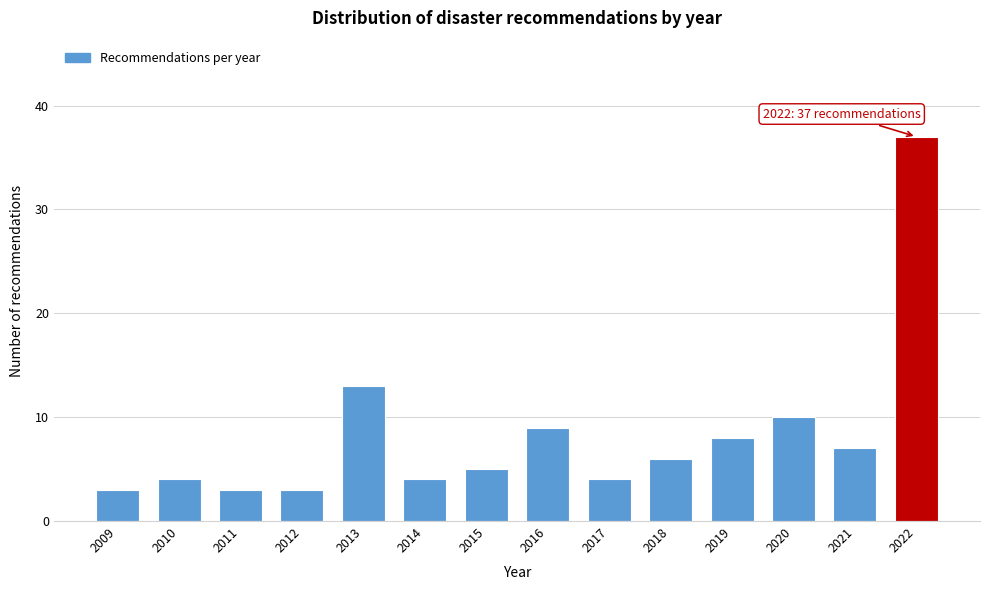

Reading left to right, what are all the values shown in this chart?

2009=3	2010=4	2011=3	2012=3	2013=13	2014=4	2015=5	2016=9	2017=4	2018=6	2019=8	2020=10	2021=7	2022=37